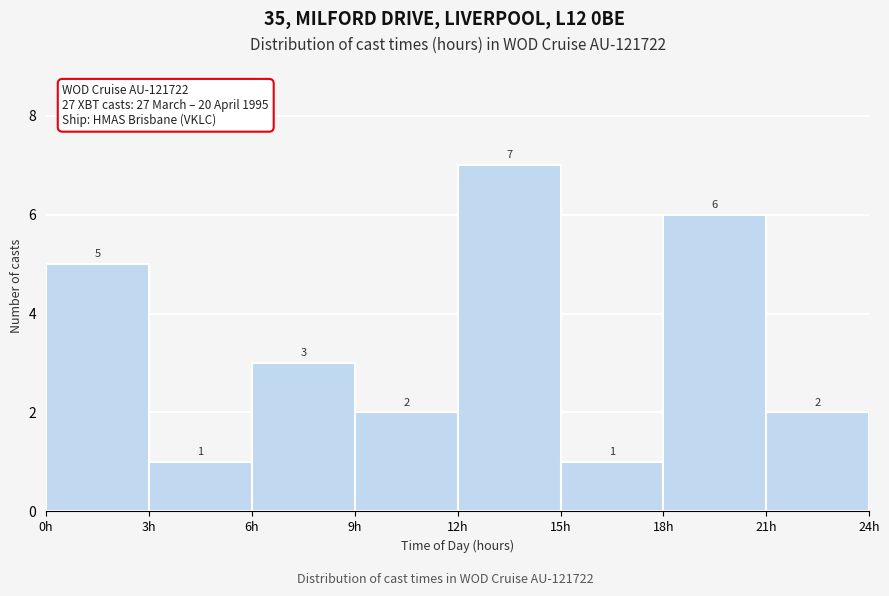

Reading left to right, transcribe this chart: for each bar, give the range it covers on the x-axis and its height.

0 to 3: 5
3 to 6: 1
6 to 9: 3
9 to 12: 2
12 to 15: 7
15 to 18: 1
18 to 21: 6
21 to 24: 2